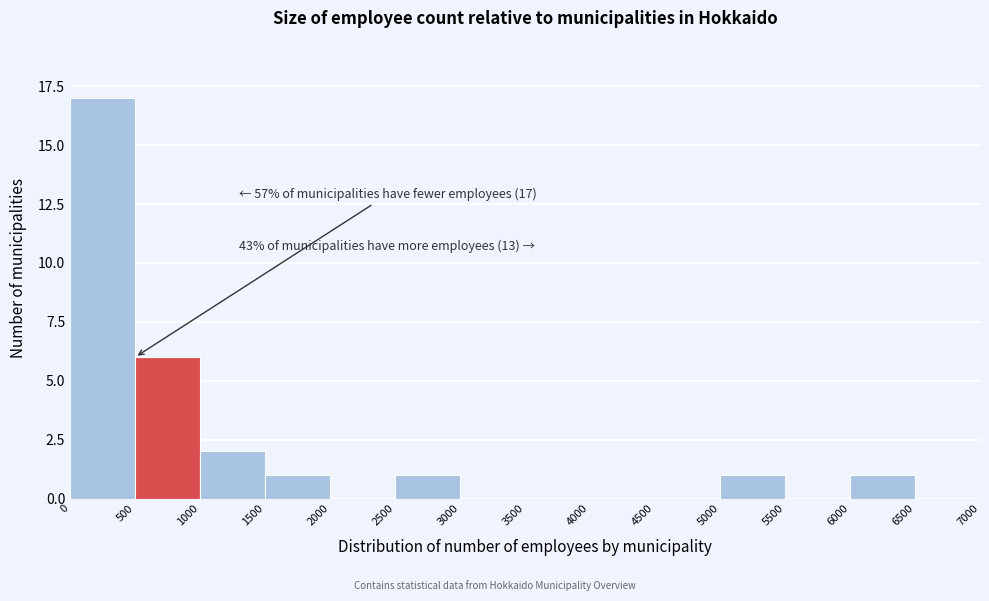

Which range on the x-axis has the tallest bar?

0 to 500